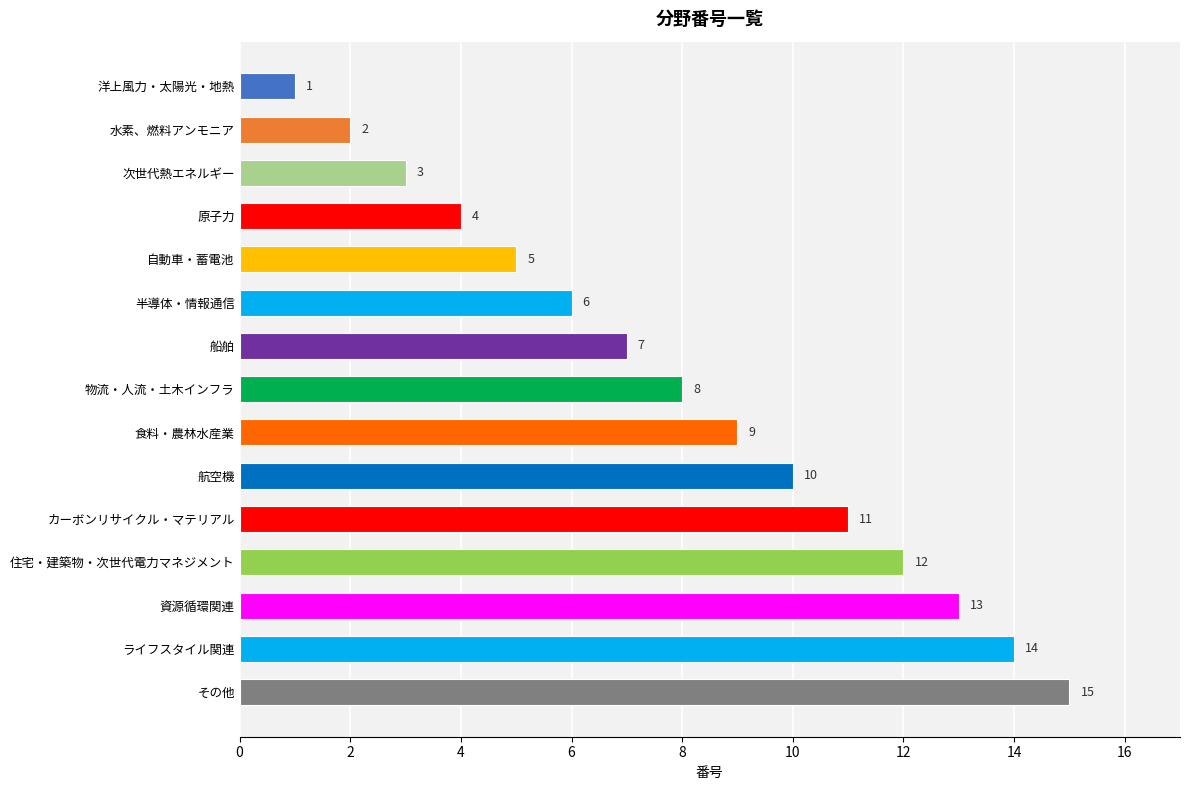

What is the sum of all values?

120